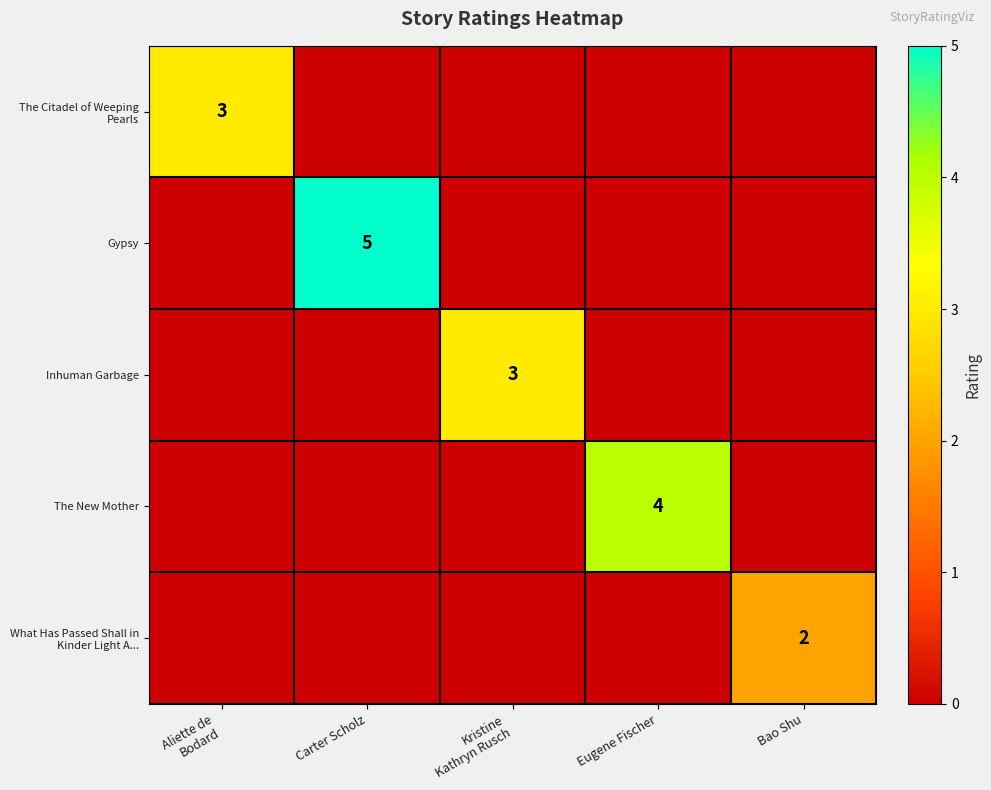

At how many categories does at least one series exceed 2?

4